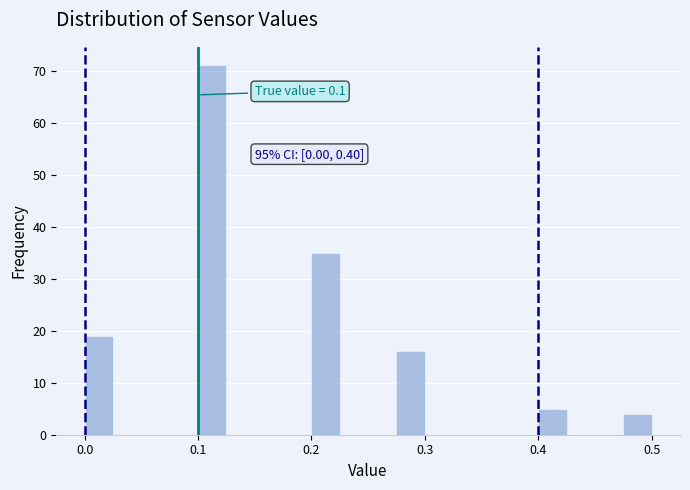

Around what value on the x-axis is the tallest bar? Give the approximate position of its centre, as read against the axis.

0.11